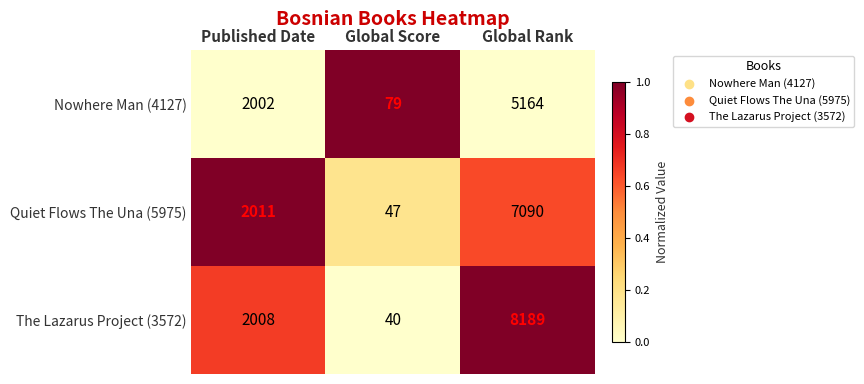

At which category is the sum across all series the highest?

Global Rank